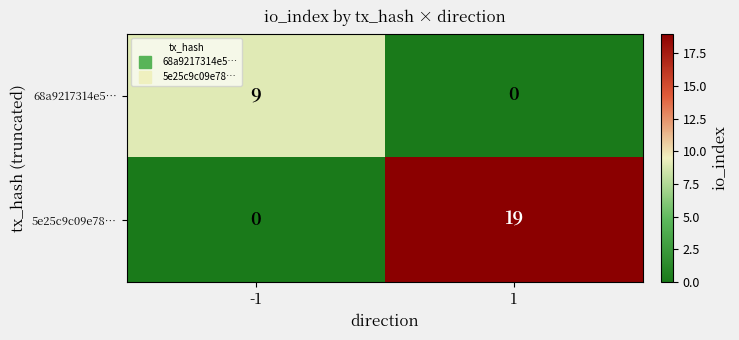

What is the maximum value for 5e25c9c09e78…?

19